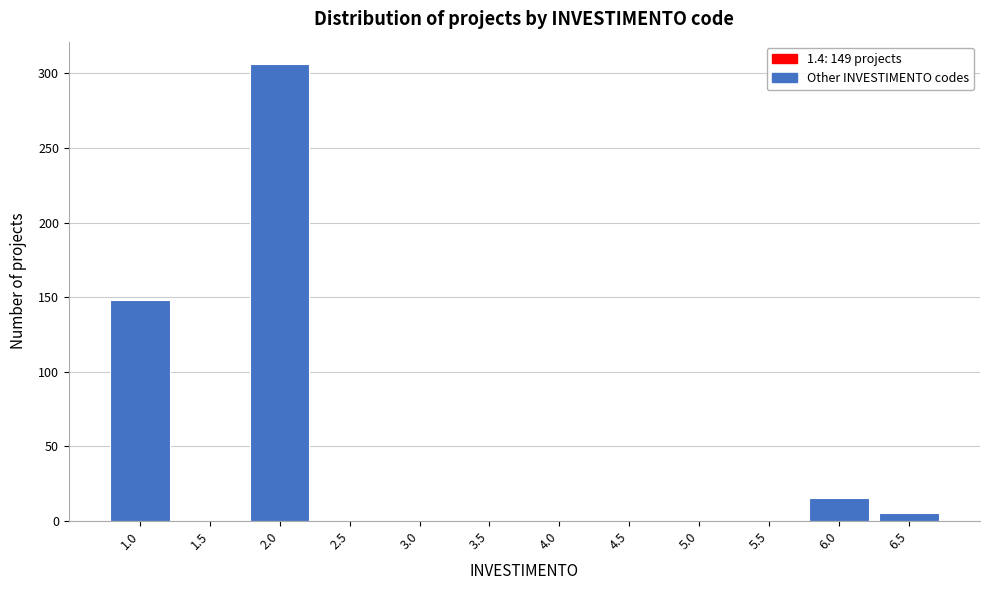

Reading left to right, extract all data points from this chart.

1.0=148	1.5=0	2.0=306	2.5=0	3.0=0	3.5=0	4.0=0	4.5=0	5.0=0	5.5=0	6.0=15	6.5=5